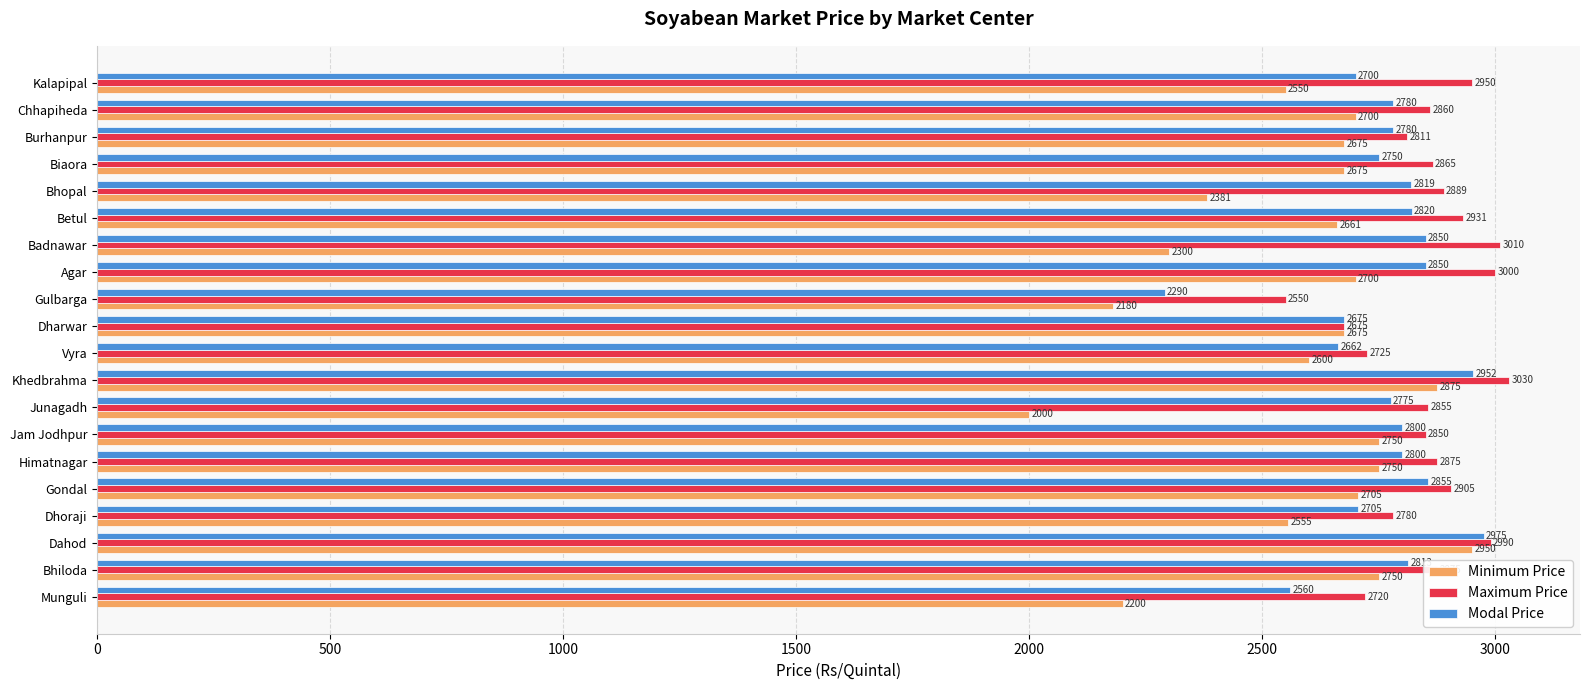

Which series has the largest range (max minus min)?

Minimum Price